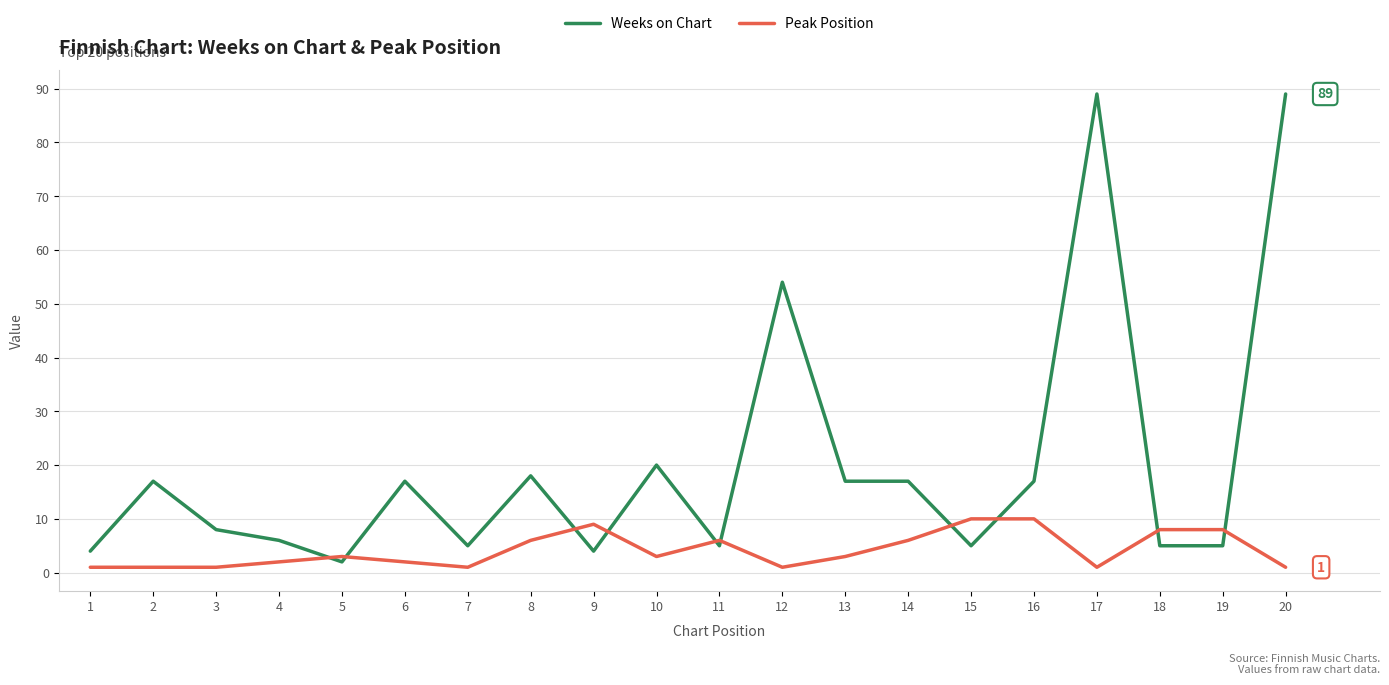

What are all the series names shown in the legend?

Weeks on Chart, Peak Position